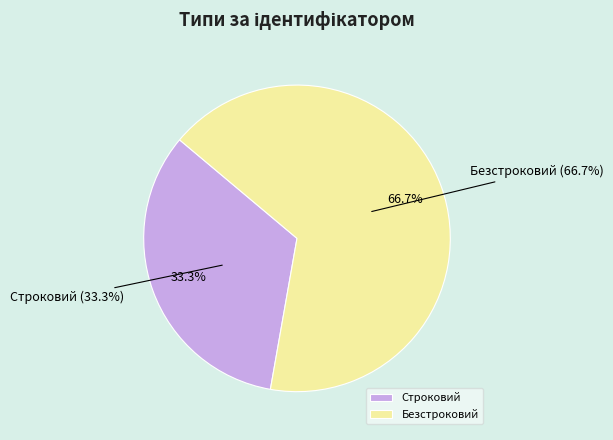

Rank the categories by value from highest to lowest.

Безстроковий, Строковий